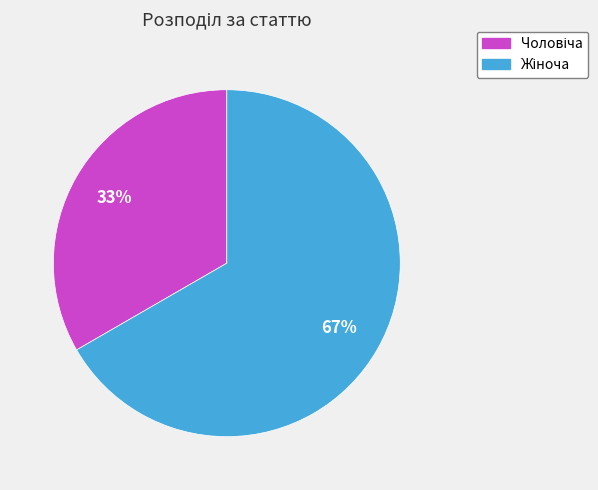

Is there any slice that represents more than half of the pie?

Yes